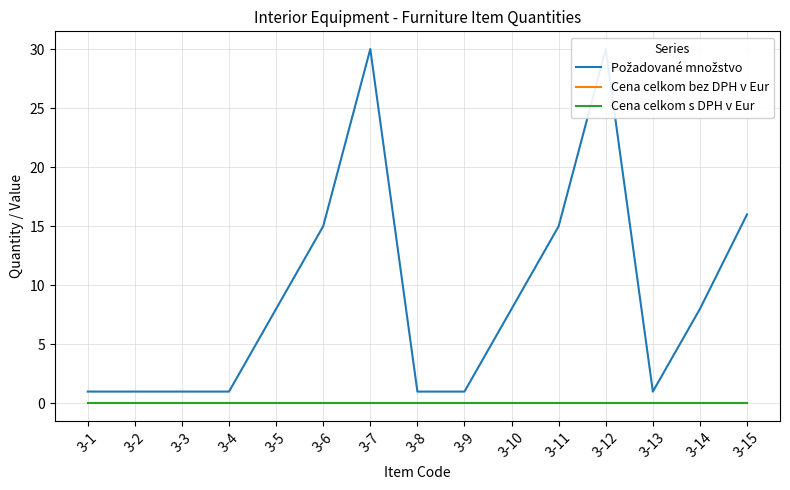

Reading left to right, transcribe all the data shown in this chart.

Požadované množstvo: 3-1=1	3-2=1	3-3=1	3-4=1	3-5=8	3-6=15	3-7=30	3-8=1	3-9=1	3-10=8	3-11=15	3-12=30	3-13=1	3-14=8	3-15=16
Cena celkom bez DPH v Eur: 3-1=0	3-2=0	3-3=0	3-4=0	3-5=0	3-6=0	3-7=0	3-8=0	3-9=0	3-10=0	3-11=0	3-12=0	3-13=0	3-14=0	3-15=0
Cena celkom s DPH v Eur: 3-1=0	3-2=0	3-3=0	3-4=0	3-5=0	3-6=0	3-7=0	3-8=0	3-9=0	3-10=0	3-11=0	3-12=0	3-13=0	3-14=0	3-15=0